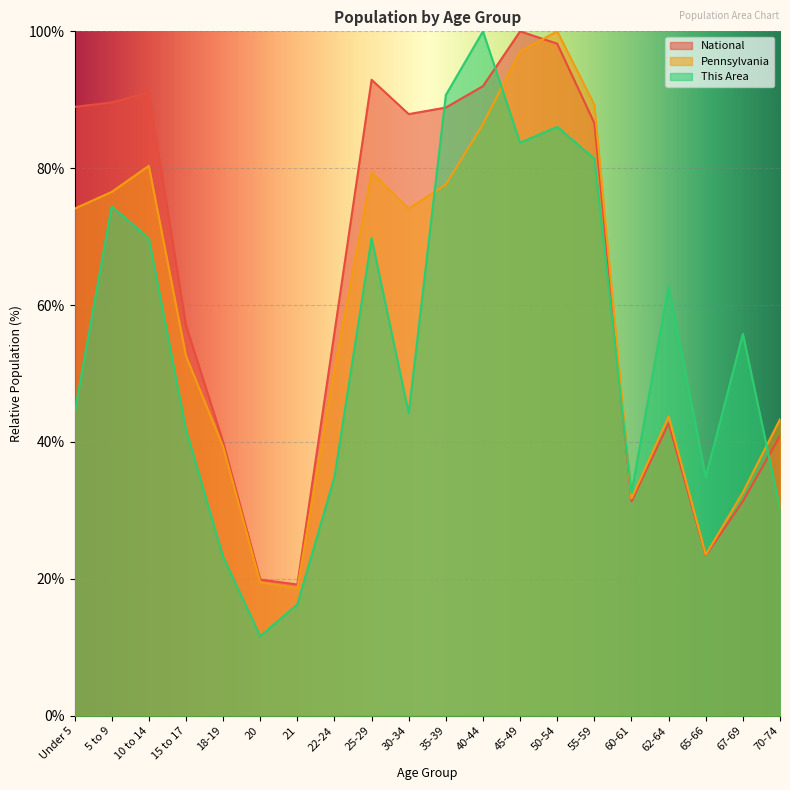

What is the minimum value shown in the chart?

11.6